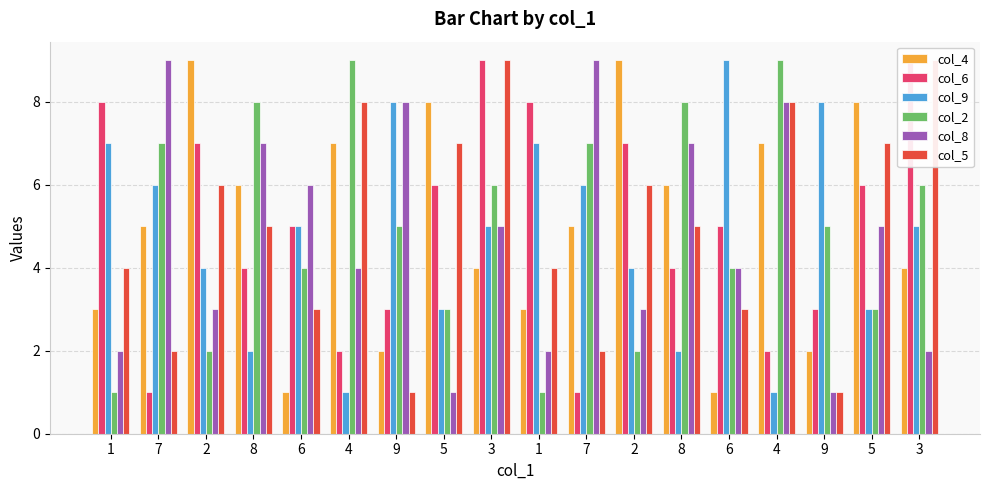

The col_4 series shows 4 at 3. True or false?

True